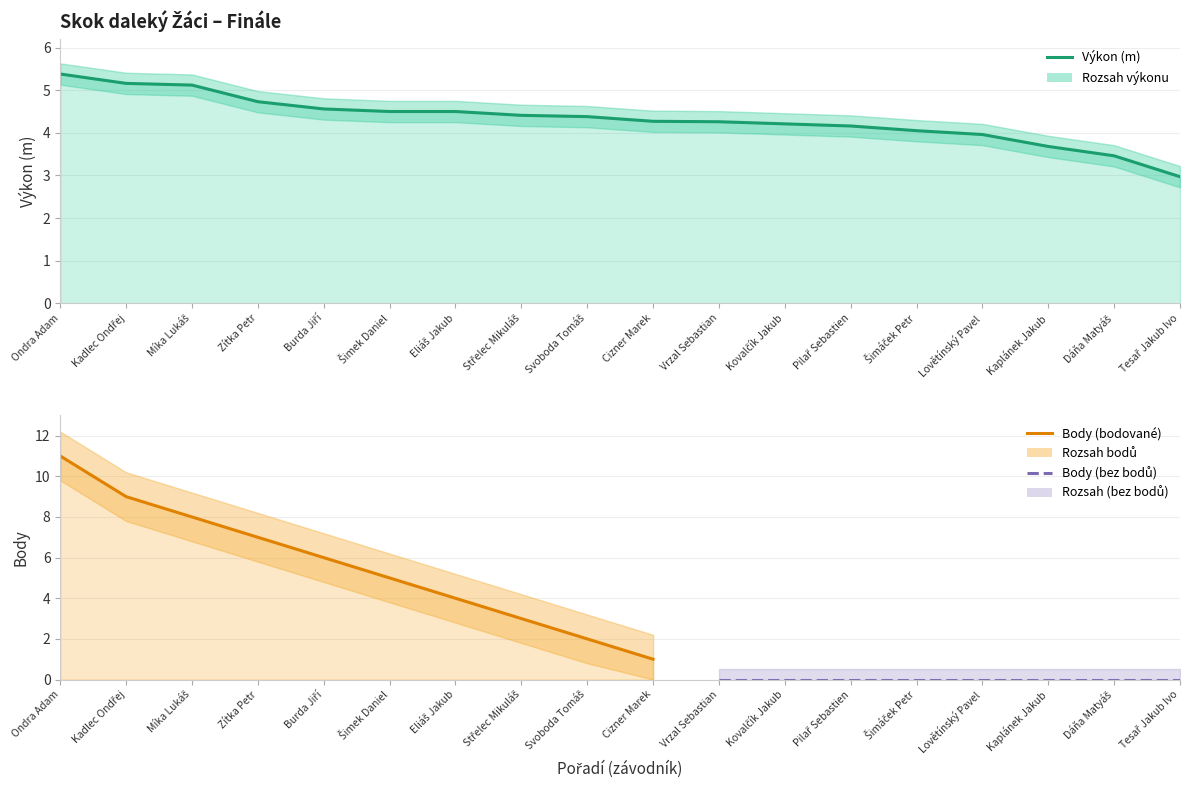

List the labels in order of value, smallest first.

Tesař Jakub Ivo, Dáňa Matyáš, Kaplánek Jakub, Lovětínský Pavel, Šimáček Petr, Pilař Sebastien, Kovalčík Jakub, Vrzal Sebastian, Cizner Marek, Svoboda Tomáš, Střelec Mikuláš, Šimek Daniel, Eliáš Jakub, Burda Jiří, Zítka Petr, Míka Lukáš, Kadlec Ondřej, Ondra Adam